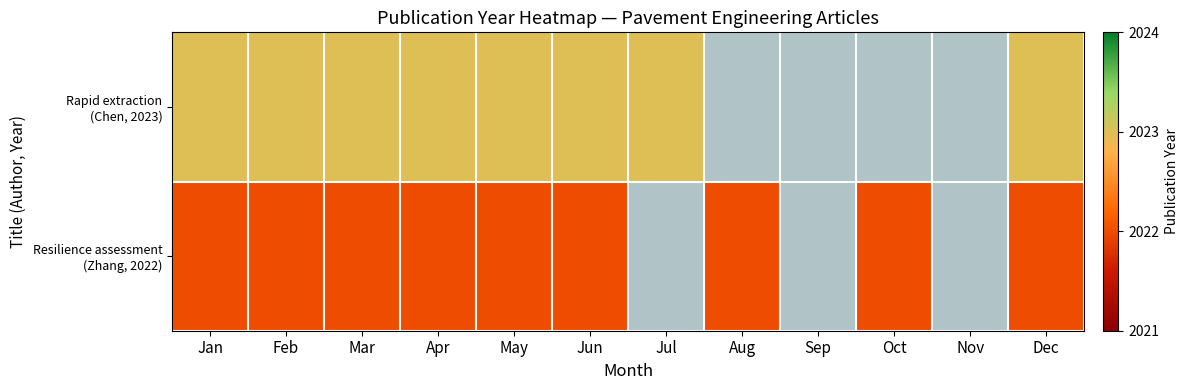

The Resilience assessment (Zhang, 2022) series shows 1376.2 at Mar. True or false?

False